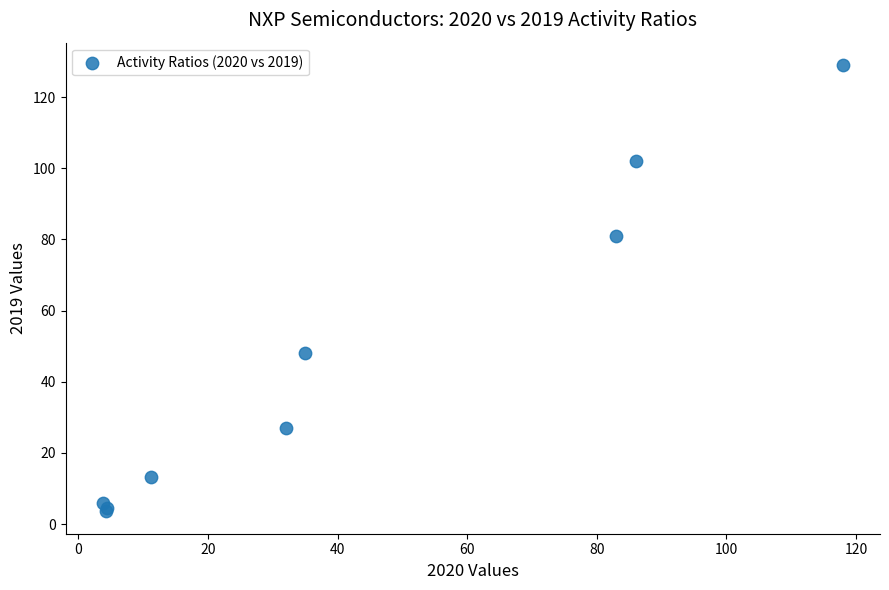

What Y value in the scatter plot is closest to 66?

81.0